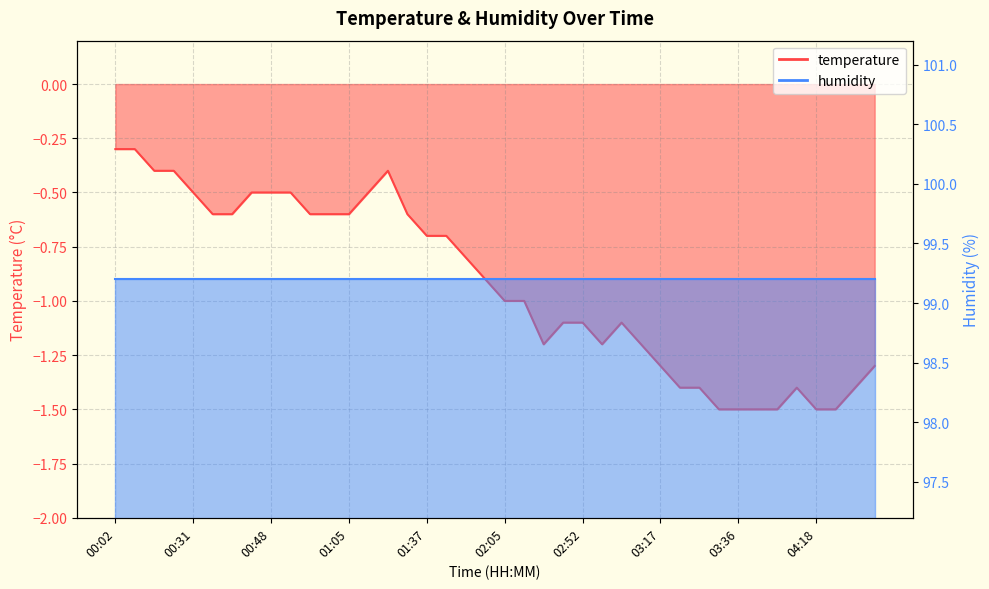

Reading left to right, transcribe all the data shown in this chart.

-0.3	-0.3	-0.4	-0.4	-0.5	-0.6	-0.6	-0.5	-0.5	-0.5	-0.6	-0.6	-0.6	-0.5	-0.4	-0.6	-0.7	-0.7	-0.8	-0.9	-1.0	-1.0	-1.2	-1.1	-1.1	-1.2	-1.1	-1.2	-1.3	-1.4	-1.4	-1.5	-1.5	-1.5	-1.5	-1.4	-1.5	-1.5	-1.4	-1.3